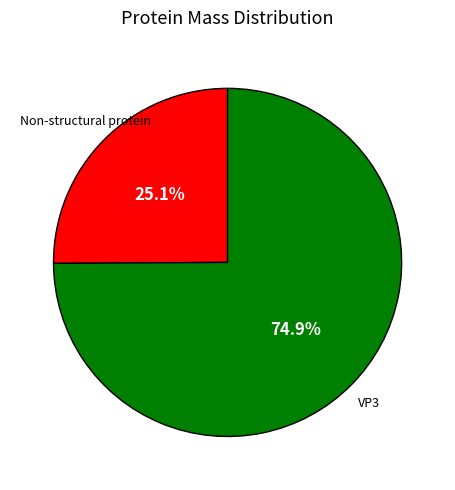

To the nearest percent, what is the difference between the largest and smallest slice percentages?

50%